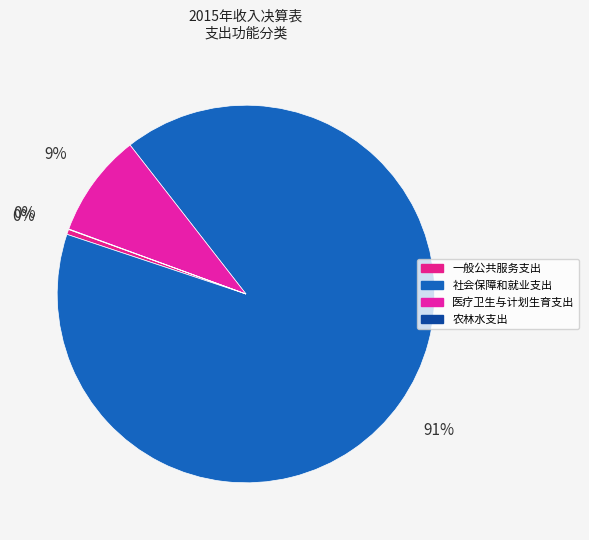

The 农林水支出 slice represents 0% of the pie. True or false?

True